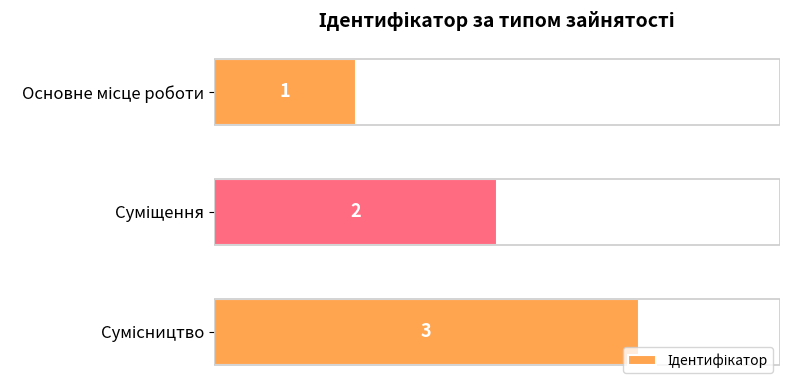

How many values are below 2?

1